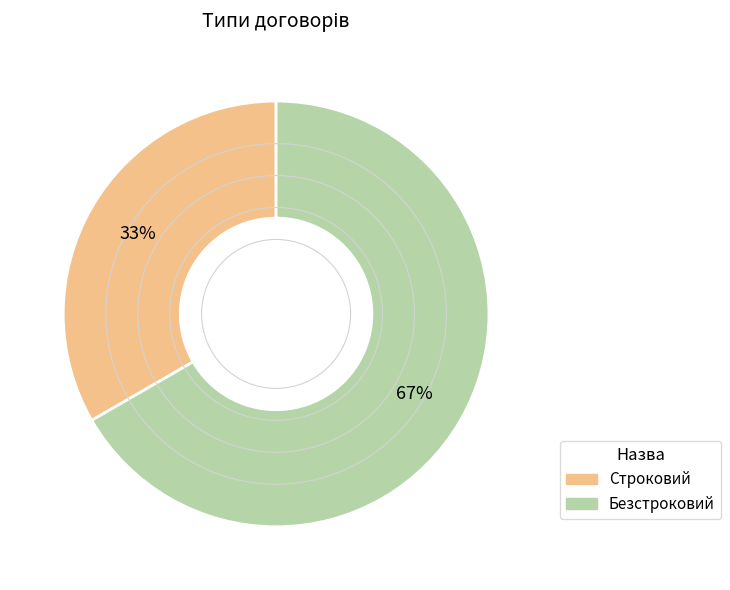

To the nearest percent, what percentage of the pie is Строковий?

33%